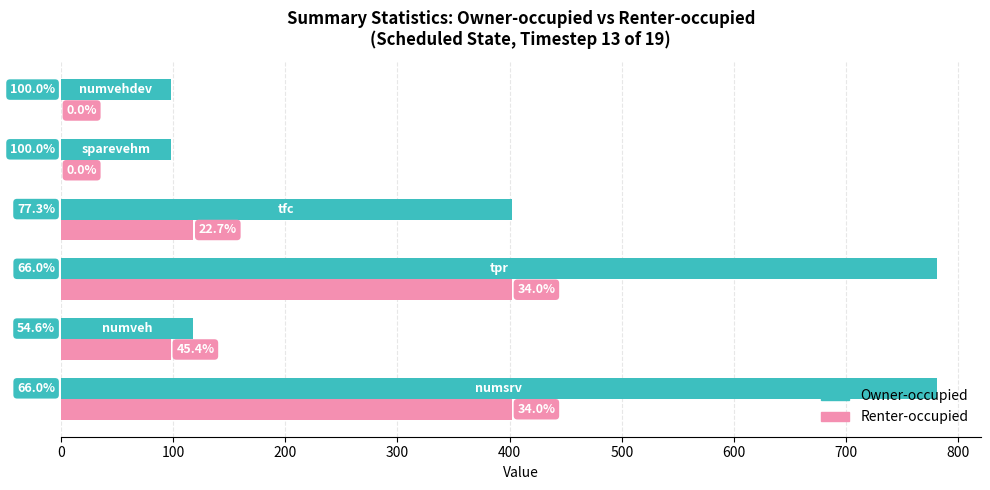

List the series in order of their overall mean, lowest first.

Renter-occupied, Owner-occupied